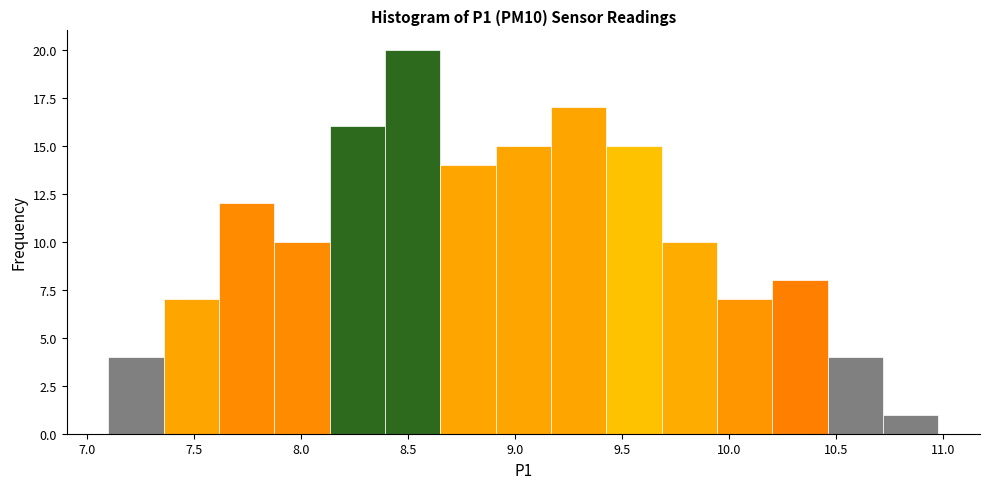

Reading left to right, transcribe this chart: for each bar, give the range it covers on the x-axis and its height. Neither the bar edges nor the heights are printed on the chart, so give them approximately, as read against the axes.

7.10 to 7.35: 4
7.35 to 7.60: 7
7.60 to 7.90: 12
7.90 to 8.15: 10
8.15 to 8.40: 16
8.40 to 8.65: 20
8.65 to 8.90: 14
8.90 to 9.15: 15
9.15 to 9.45: 17
9.45 to 9.70: 15
9.70 to 9.95: 10
9.95 to 10.20: 7
10.20 to 10.45: 8
10.45 to 10.70: 4
10.70 to 11.00: 1